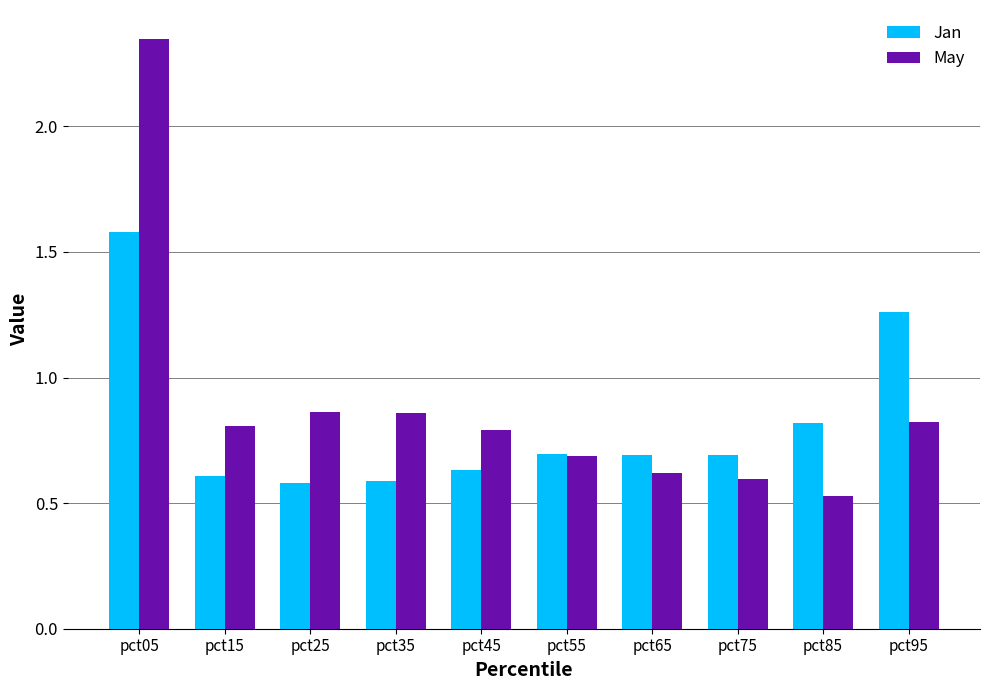

What is the difference between the highest and lowest values at pct05?

0.8